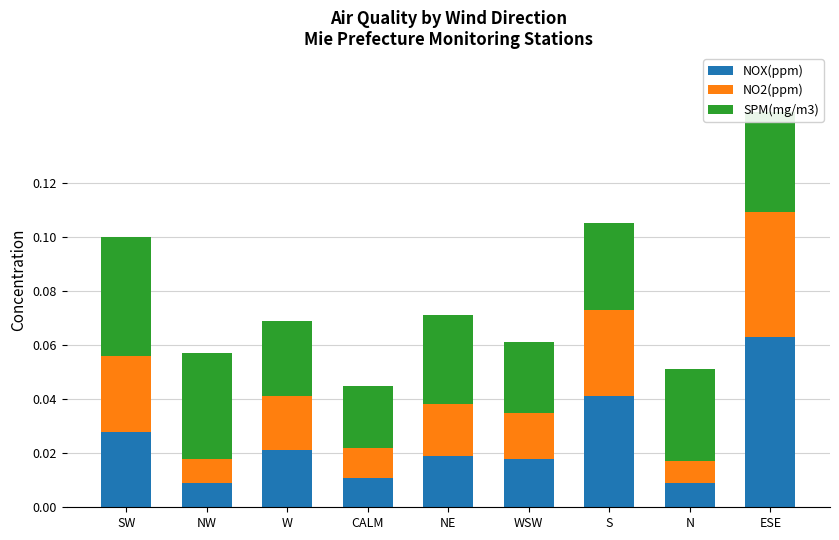

Which category has the highest value in the NOX(ppm) series?

ESE